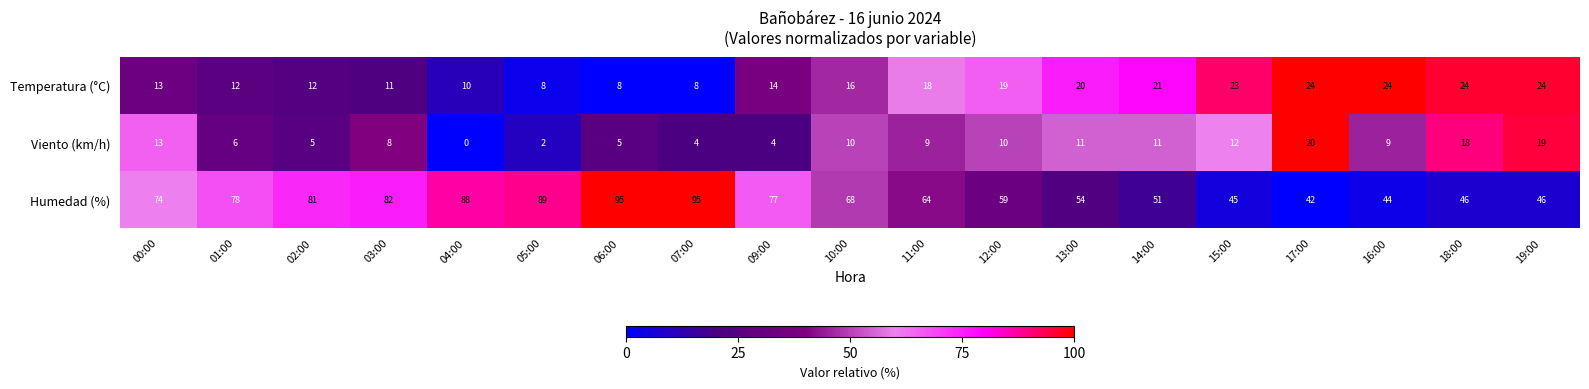

Where is Humedad (%) nearest to the value 68?

10:00